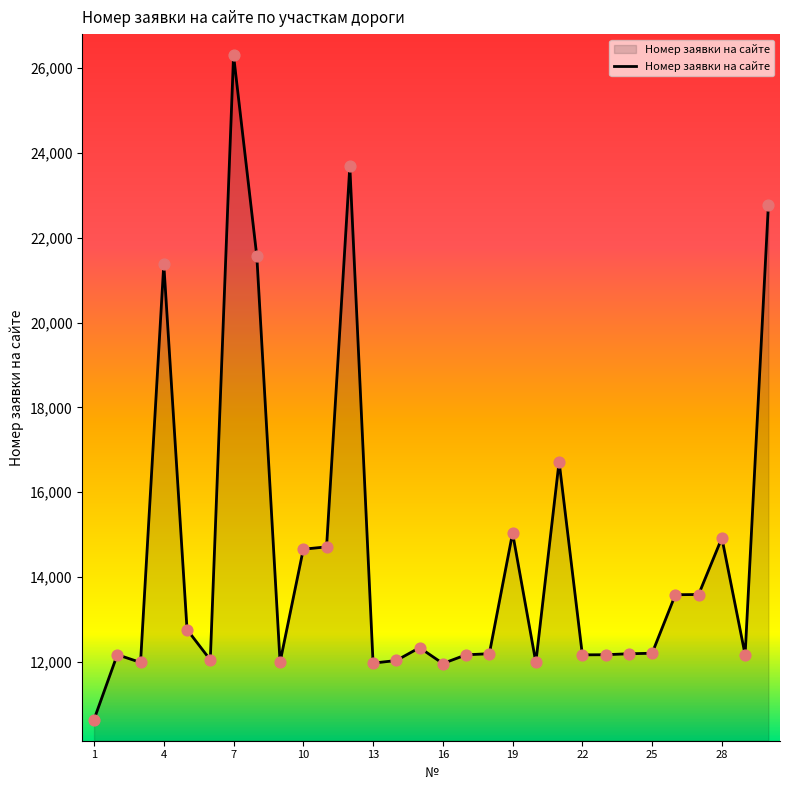

What is the difference between the maximum and minimum values?

15664